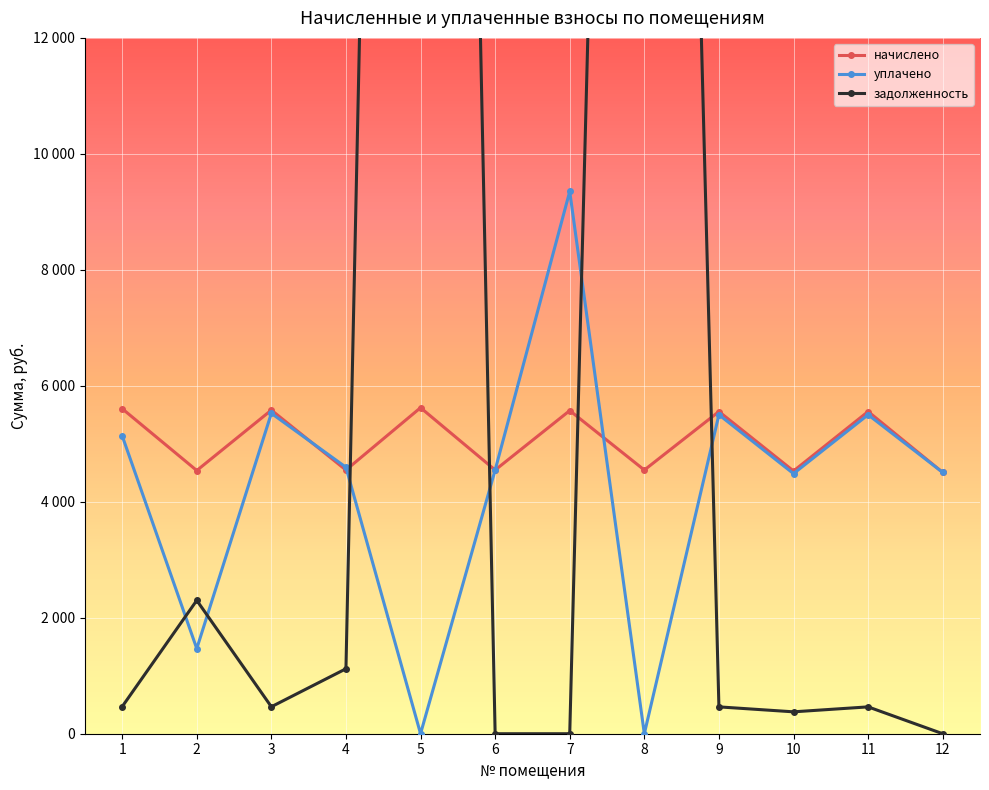

Rank the series at 7 from lowest to highest value.

задолженность, начислено, уплачено